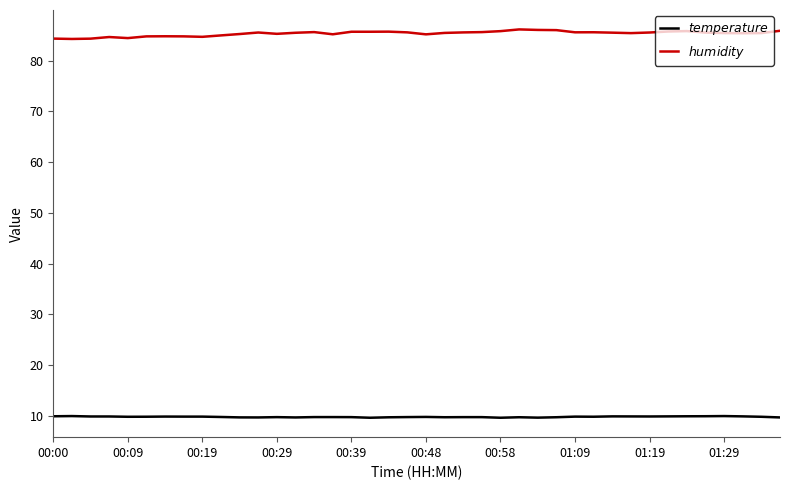

True or false: $temperature$ and $humidity$ intersect in this chart.

False